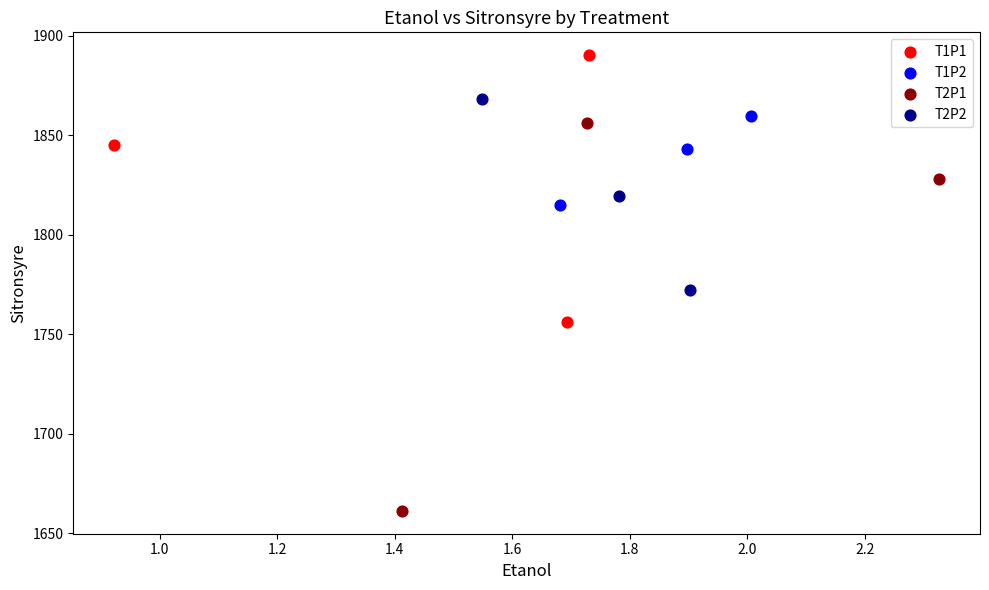

Which series reaches the maximum Y coordinate?

T1P1